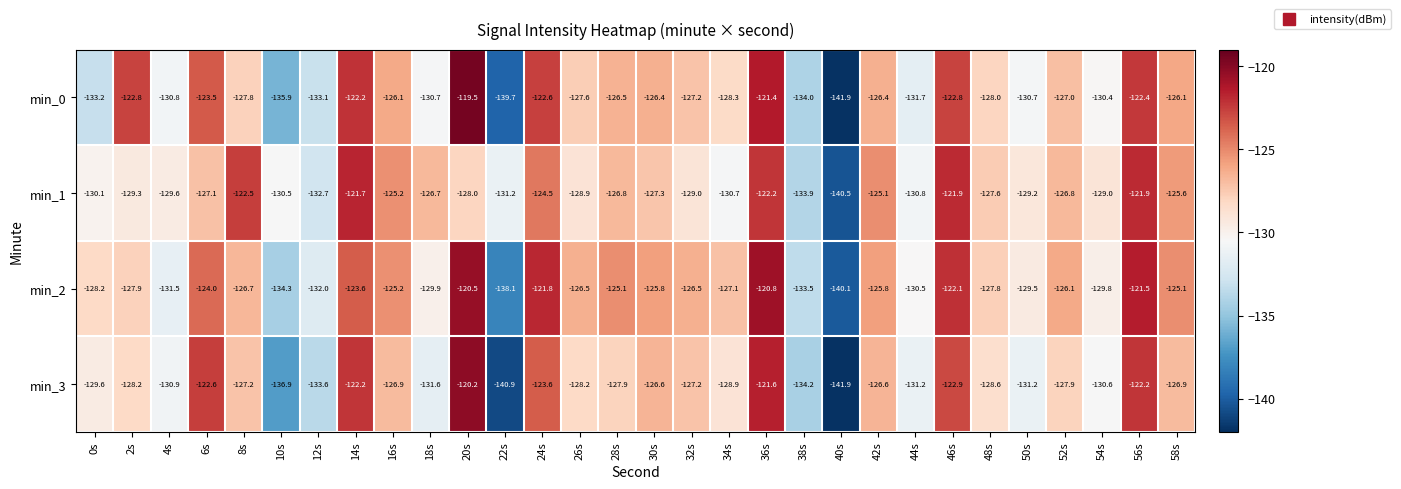

What is the sum of the min_2 values at 22s and 38s?

-271.6